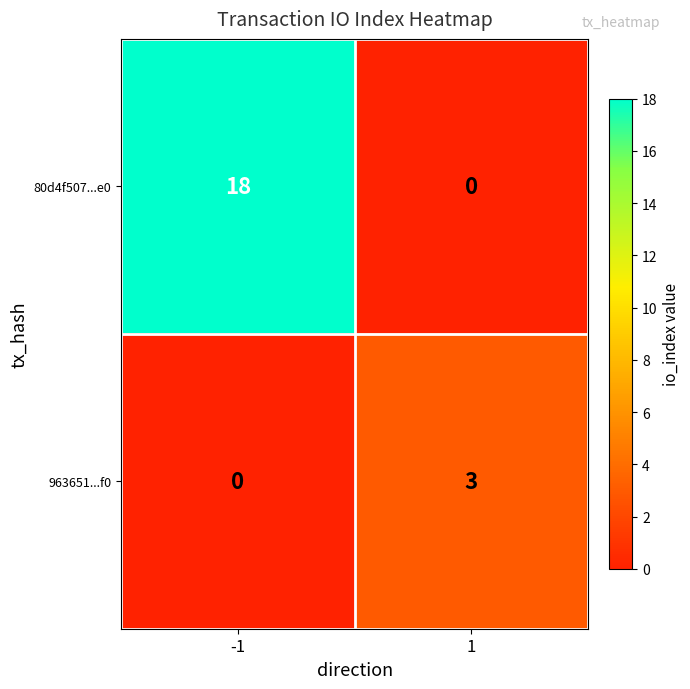

At which category is the sum across all series the highest?

-1